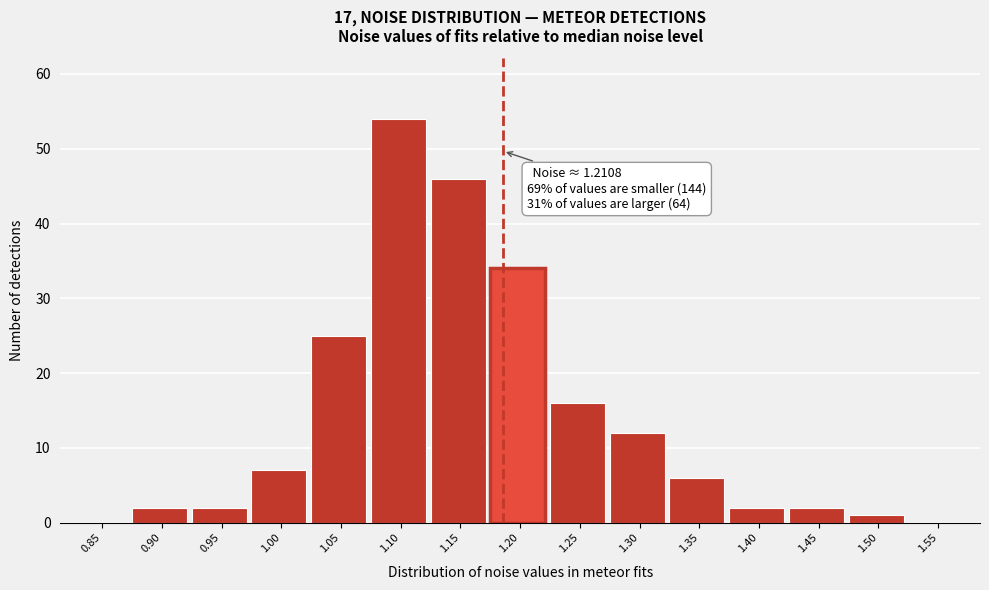

Reading left to right, extract all data points from this chart.

0.85=0	0.90=2	0.95=2	1.00=7	1.05=25	1.10=54	1.15=46	1.20=34	1.25=16	1.30=12	1.35=6	1.40=2	1.45=2	1.50=1	1.55=0